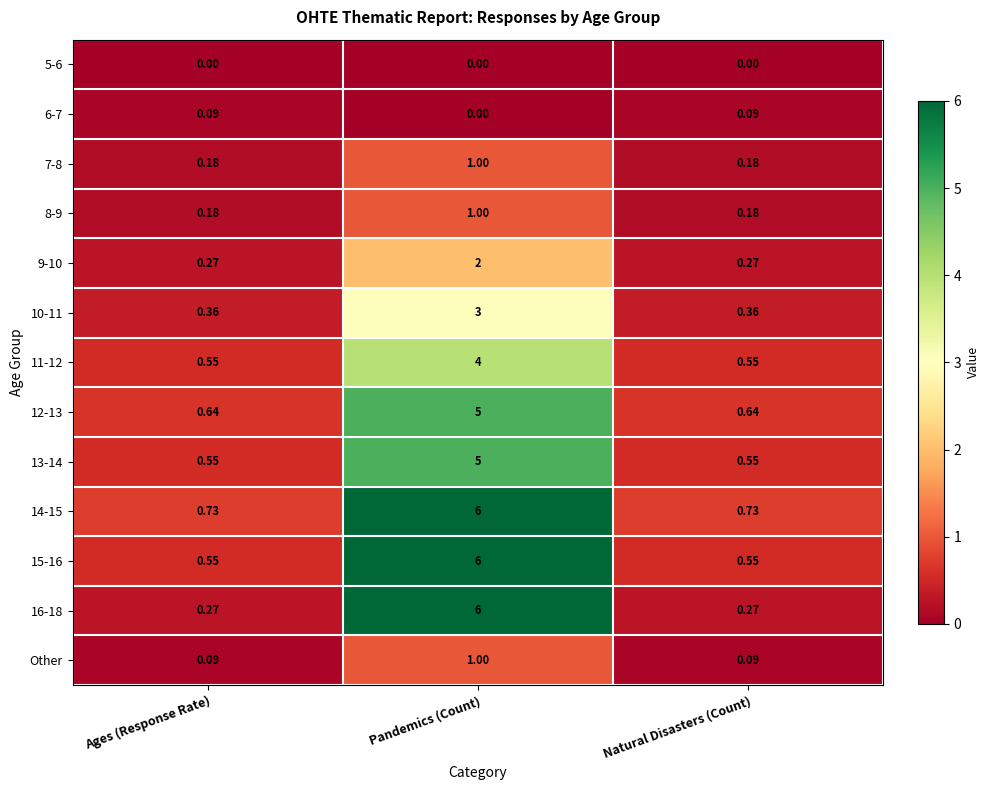

How many distinct data groups are displayed?

13